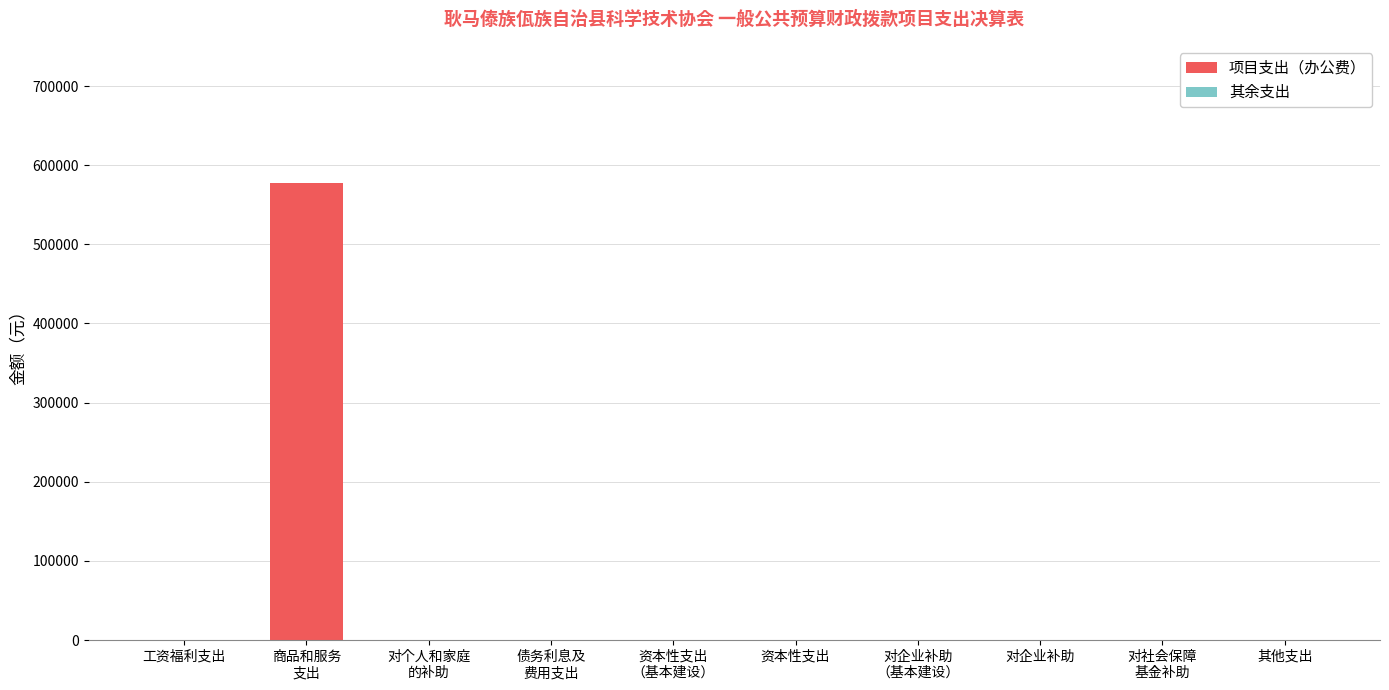

What is the sum of all values?

577549.1